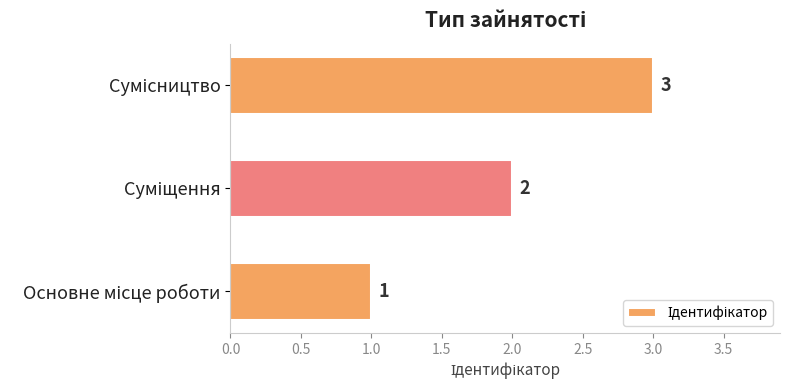

How many values are between 1 and 3?

3